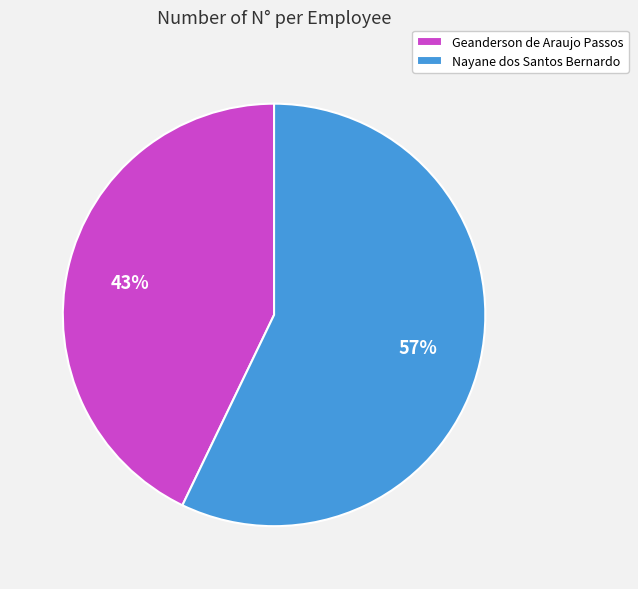

Is the sum of Geanderson de Araujo Passos and Nayane dos Santos Bernardo greater than half?

Yes